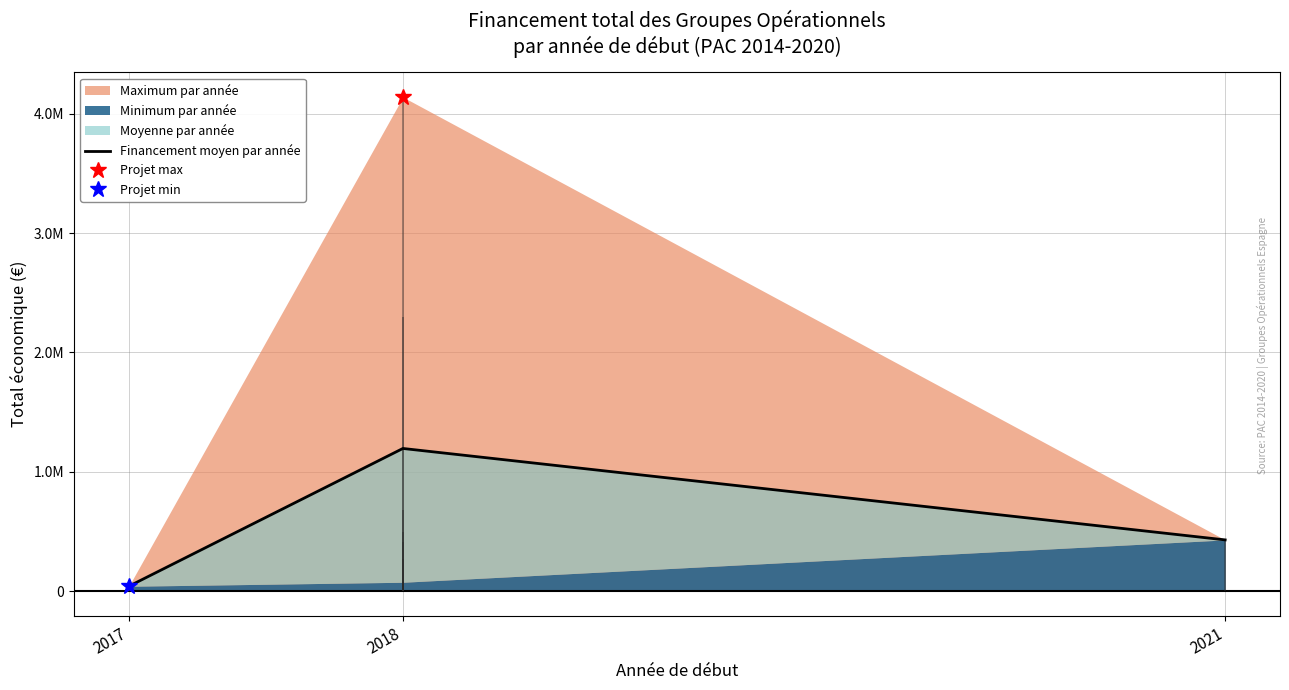

List the labels in order of value, smallest first.

2017, 2021, 2018